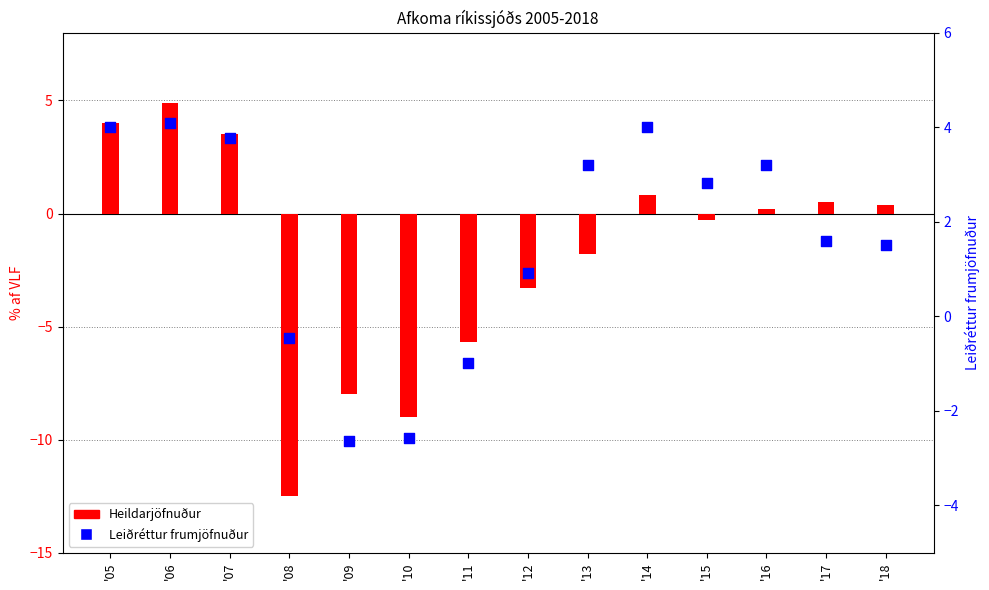

What is the total value across all series at '17?

2.1